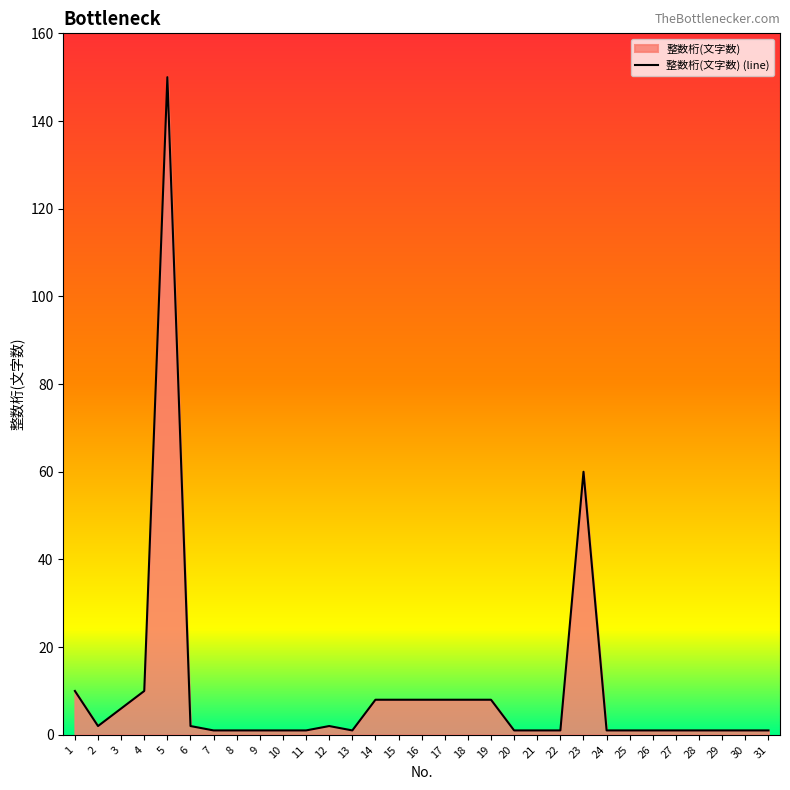

What is the difference between the second highest and second lowest values?

59